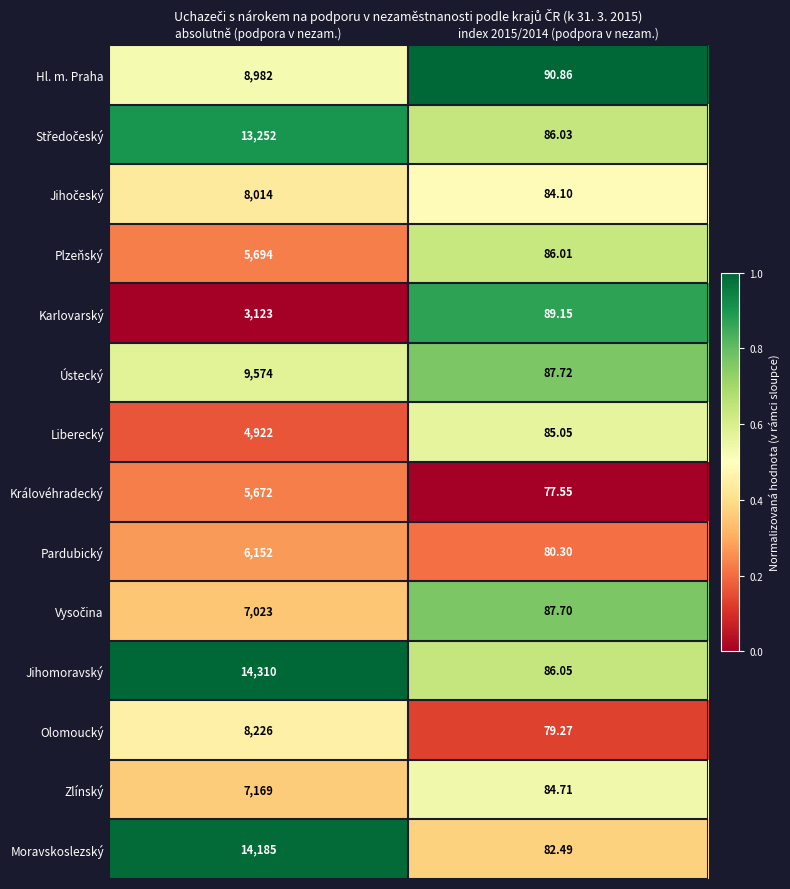

Which series changed the most between absolutně (podpora v nezam.) and index 2015/2014 (podpora v nezam.)?

Jihomoravský